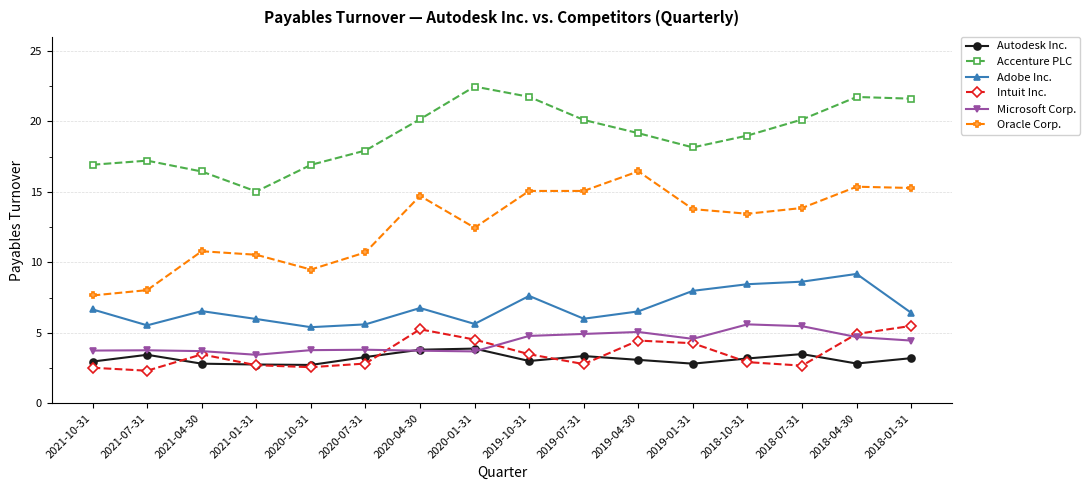

Is it true that Intuit Inc. equals 0.8 at 2018-07-31?

False